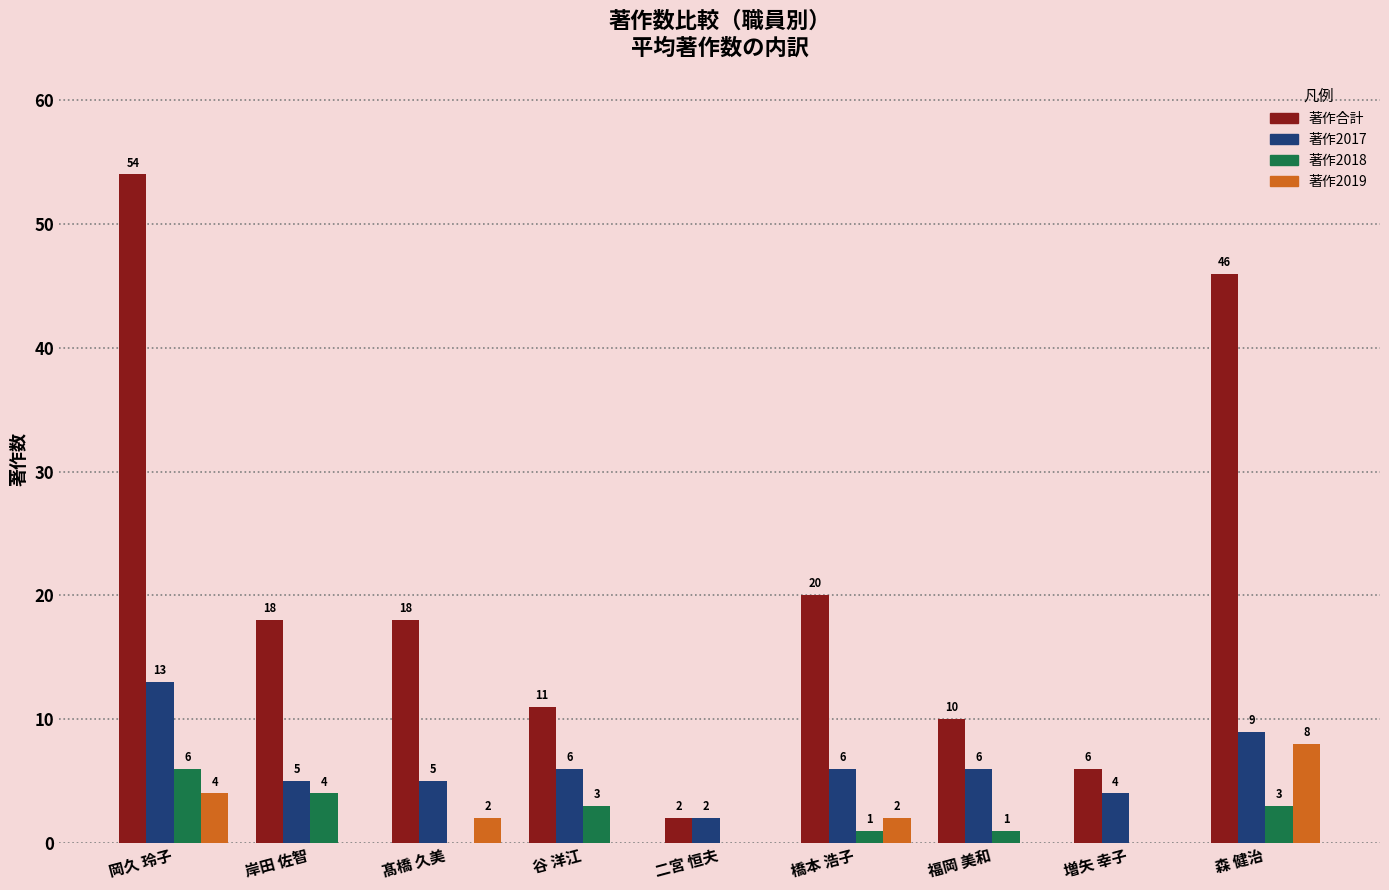

Are the bars grouped side by side (vs. stacked)?

Yes